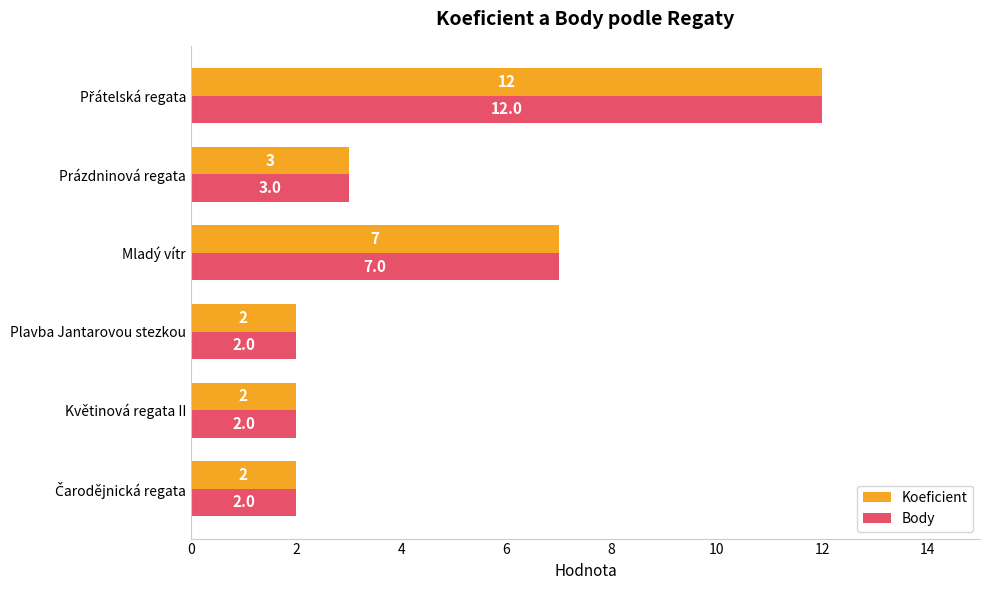

How many Koeficient values are between 2 and 7?

5